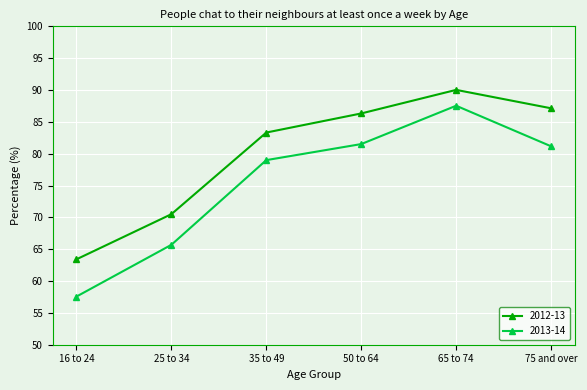

In 2012-13, how many points are higher than both neighbors (excluding endpoints)?

1